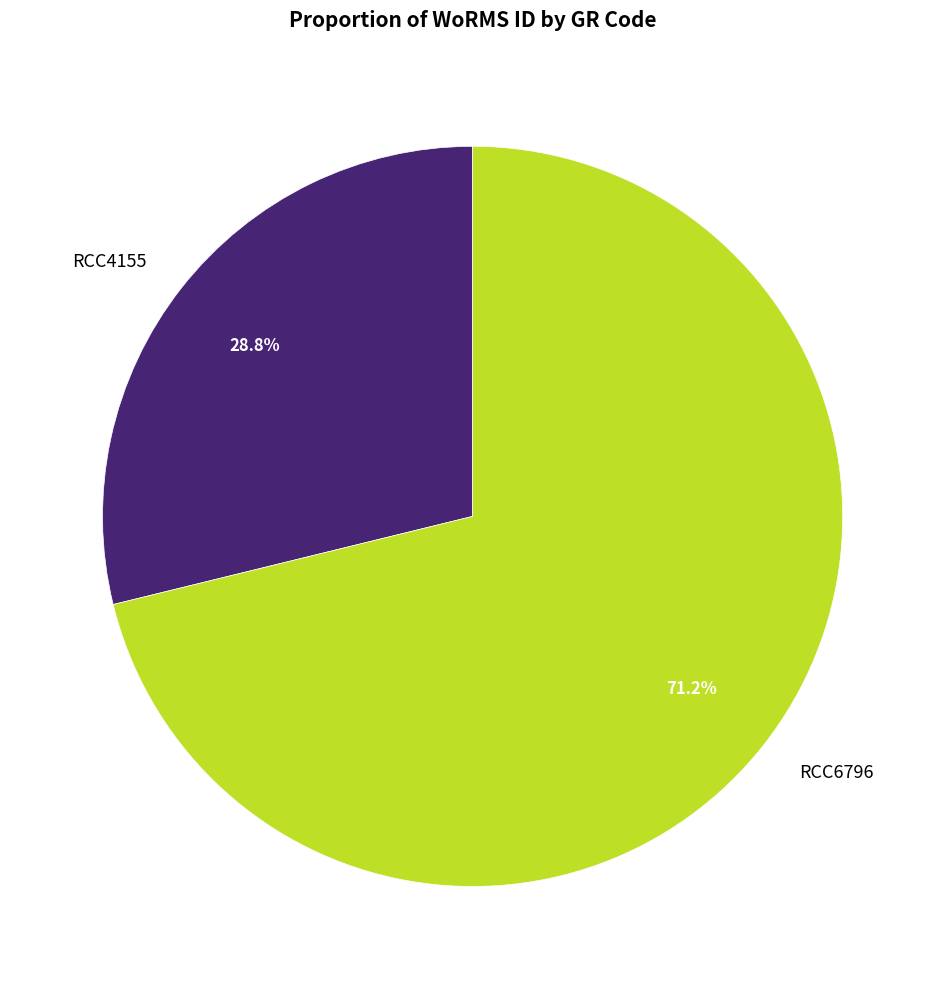

How many segments does this pie chart have?

2